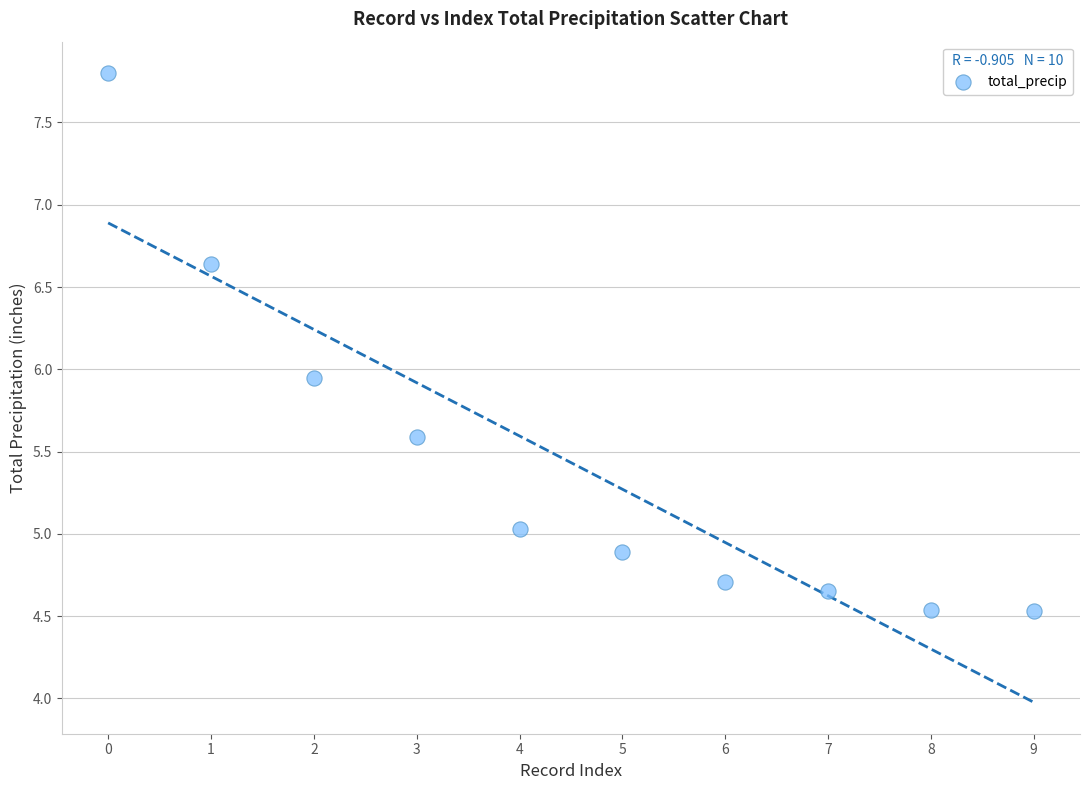

What is the average Y value?

5.4